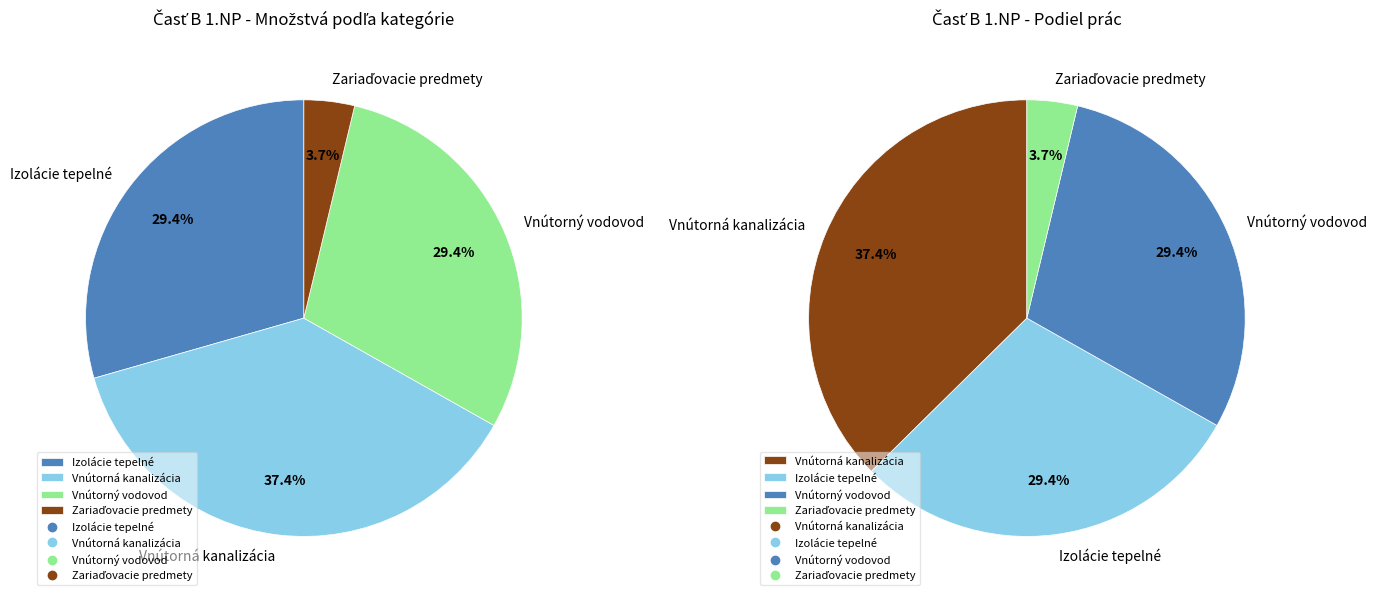

What is the largest slice in the pie chart?

Vnútorná kanalizácia